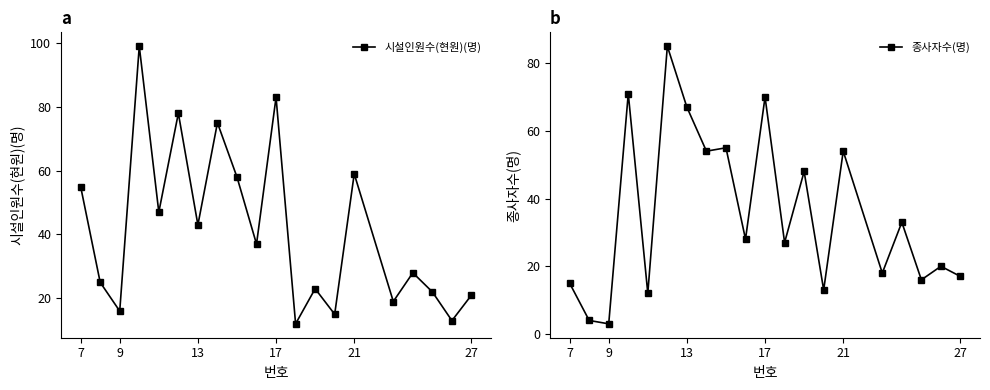

Is it true that 시설인원수(현원)(명) equals 23 at 9?

False